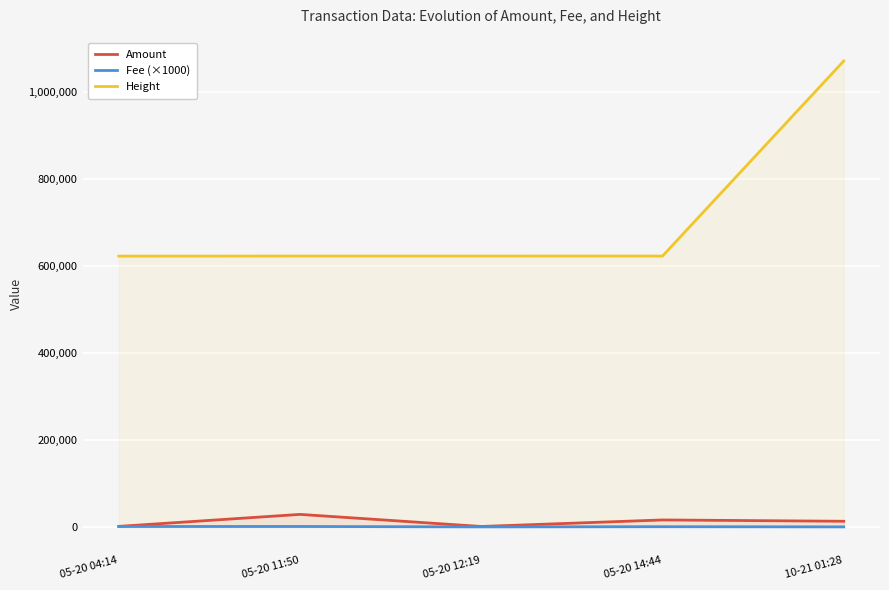

Between 05-20 14:44 and 10-21 01:28, which is larger?

05-20 14:44